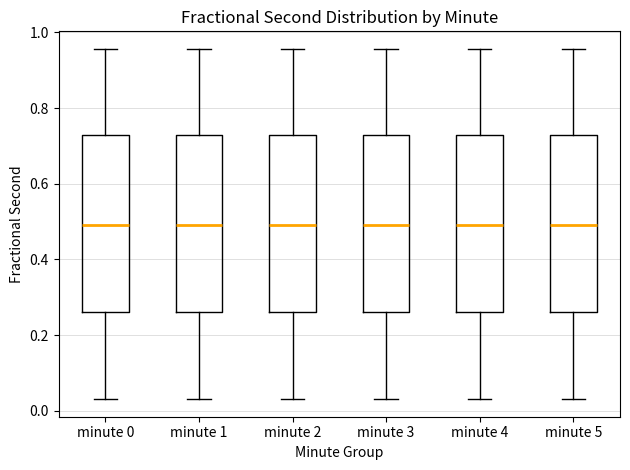

Reading left to right, transcribe this box plot: for each box, give where its median line is, the range the box spans, and where its two whiskers end, as read against the y-axis. The values are not printed on the chart, so give them approximately, as read against the axis.

minute 0: median 0.50, box 0.26 to 0.72, whiskers 0.04 to 0.96
minute 1: median 0.50, box 0.26 to 0.72, whiskers 0.04 to 0.96
minute 2: median 0.50, box 0.26 to 0.72, whiskers 0.04 to 0.96
minute 3: median 0.50, box 0.26 to 0.72, whiskers 0.04 to 0.96
minute 4: median 0.50, box 0.26 to 0.72, whiskers 0.04 to 0.96
minute 5: median 0.50, box 0.26 to 0.72, whiskers 0.04 to 0.96